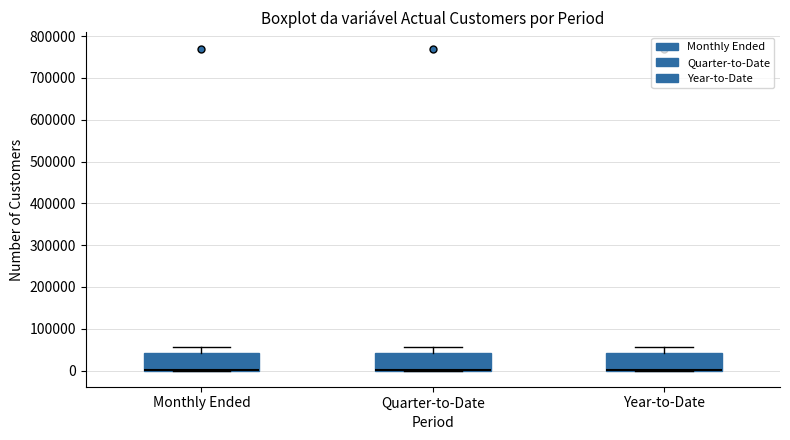

Where does the upper whisker of the box for Monthly Ended end on the y-axis? The values are not printed on the chart, so give them approximately, as read against the axis.

60000